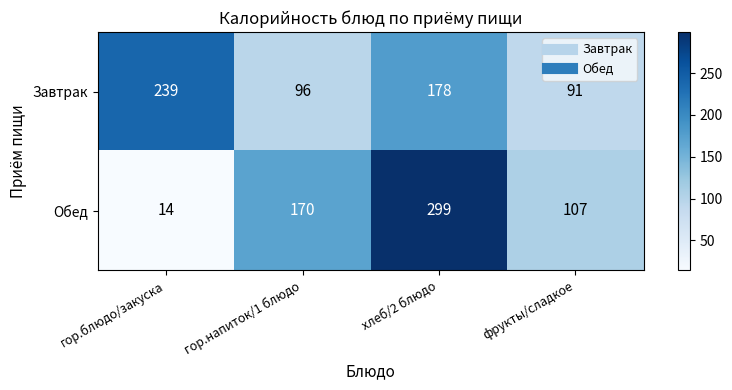

Rank the series by their maximum value, from highest to lowest.

Обед, Завтрак